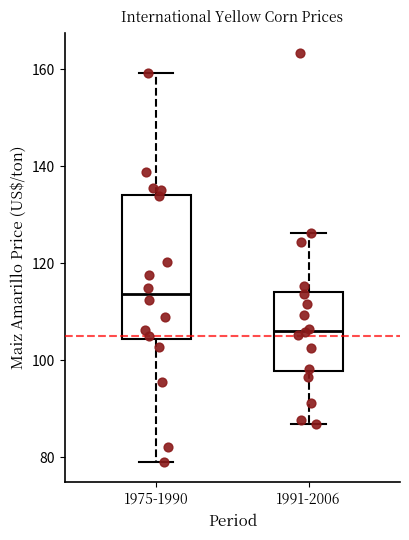

Where does the upper whisker of the box for 1991-2006 end on the y-axis? The values are not printed on the chart, so give them approximately, as read against the axis.

126